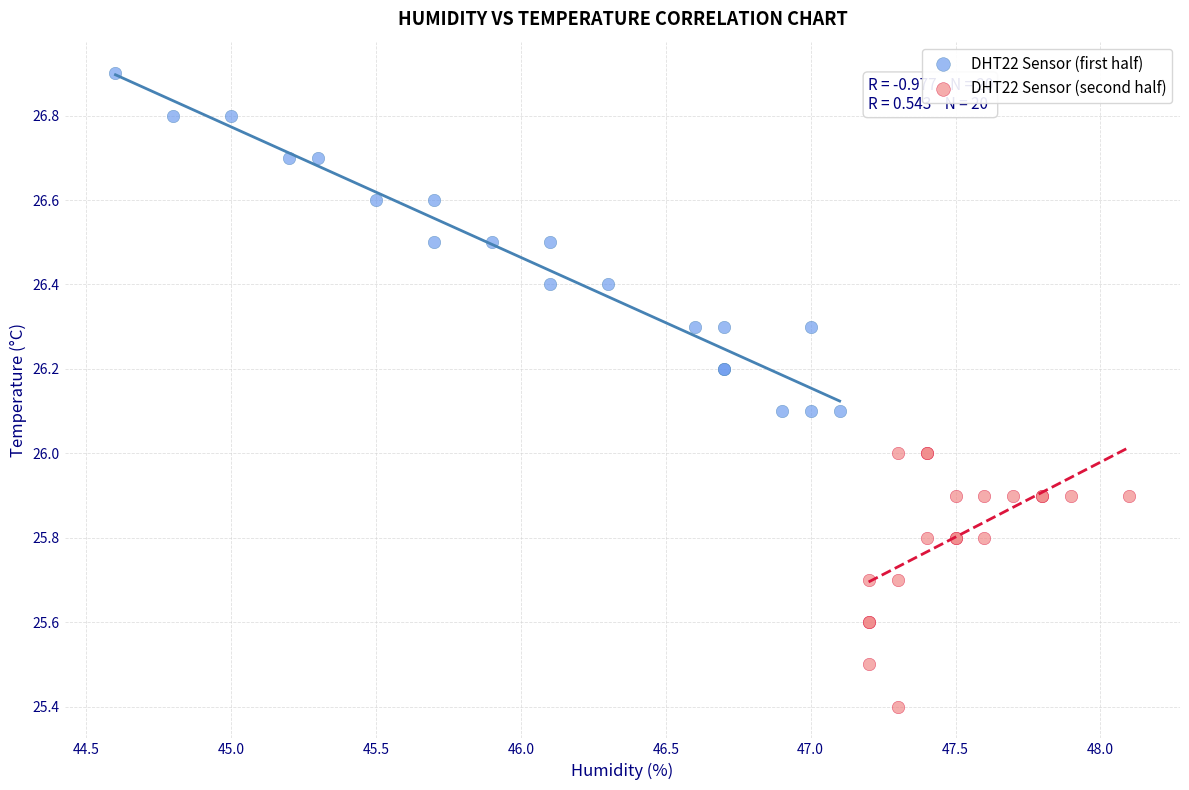

Which series contains the lowest Y value?

DHT22 Sensor (second half)